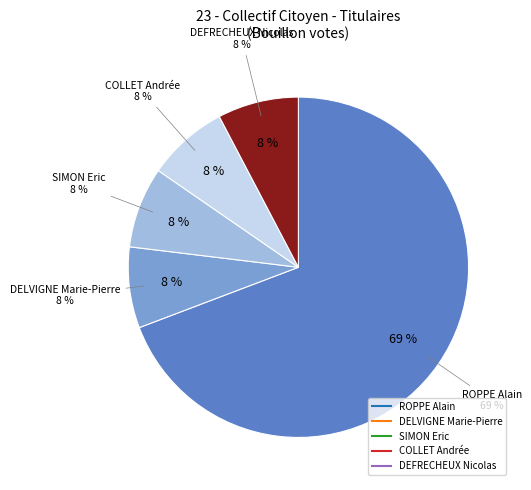

What is the ratio of the value at ROPPE Alain to the value at COLLET Andrée?

9.0